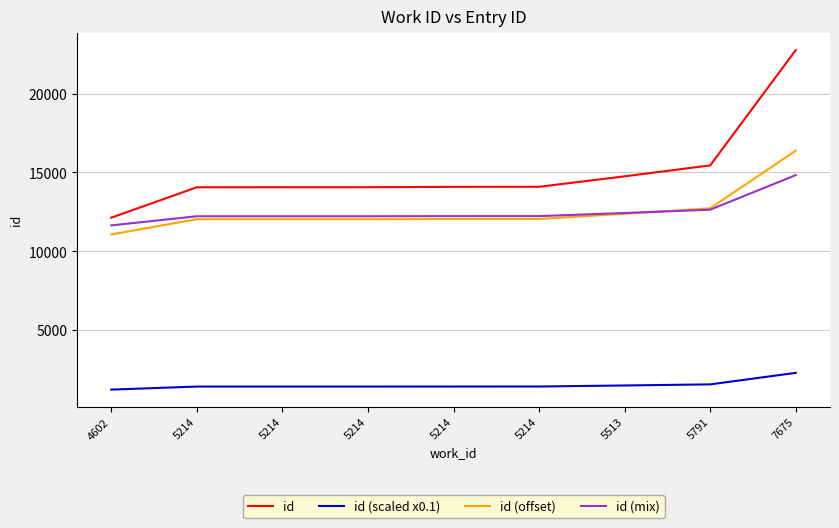

Where does the id (offset) series first go above 12042?

5214